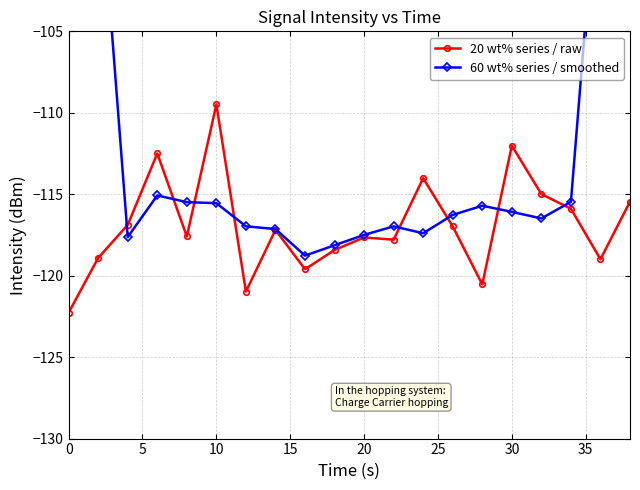

True or false: 20 wt% series / raw has more than 2 interior local peaks.

True